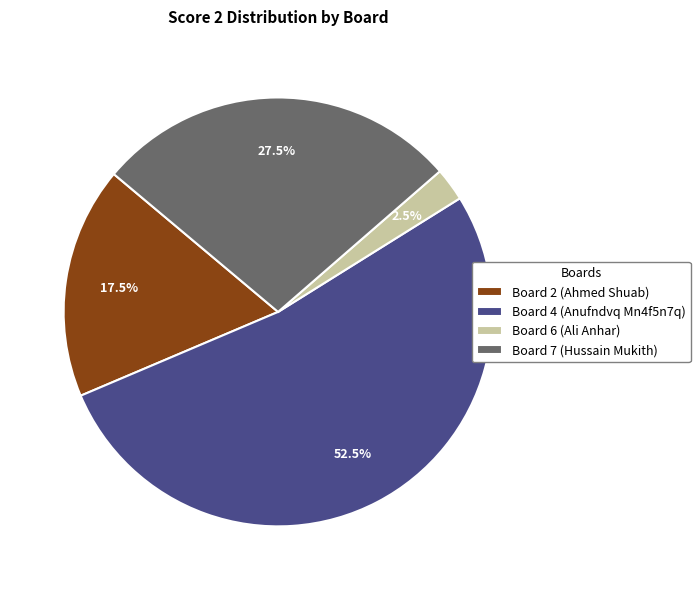

To the nearest percent, what is the average slice percentage?

25%